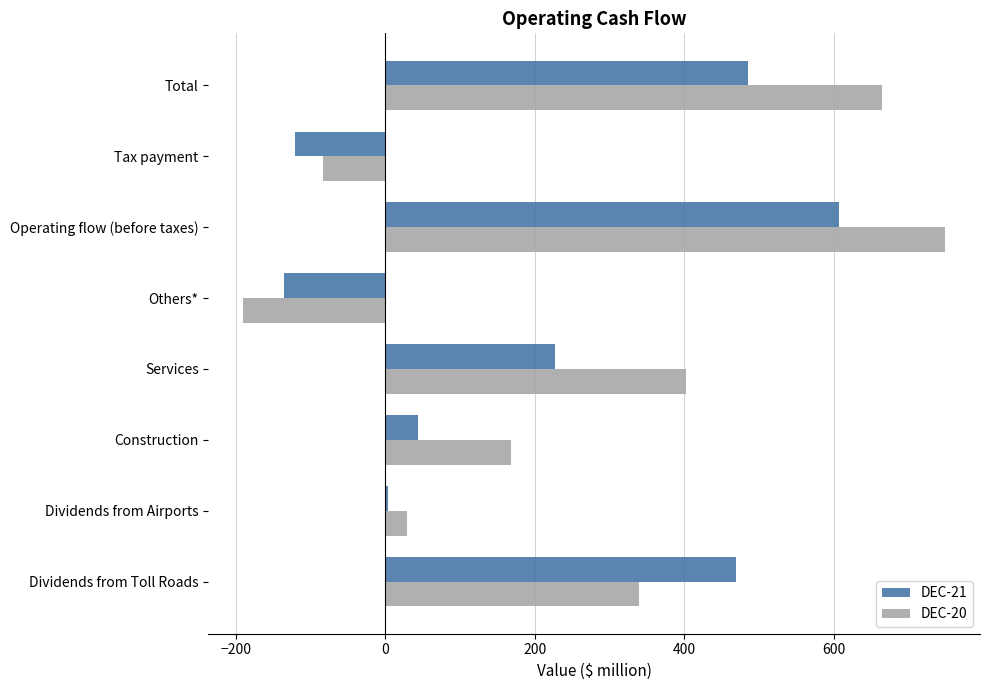

What is the total value across all series at Construction?

212